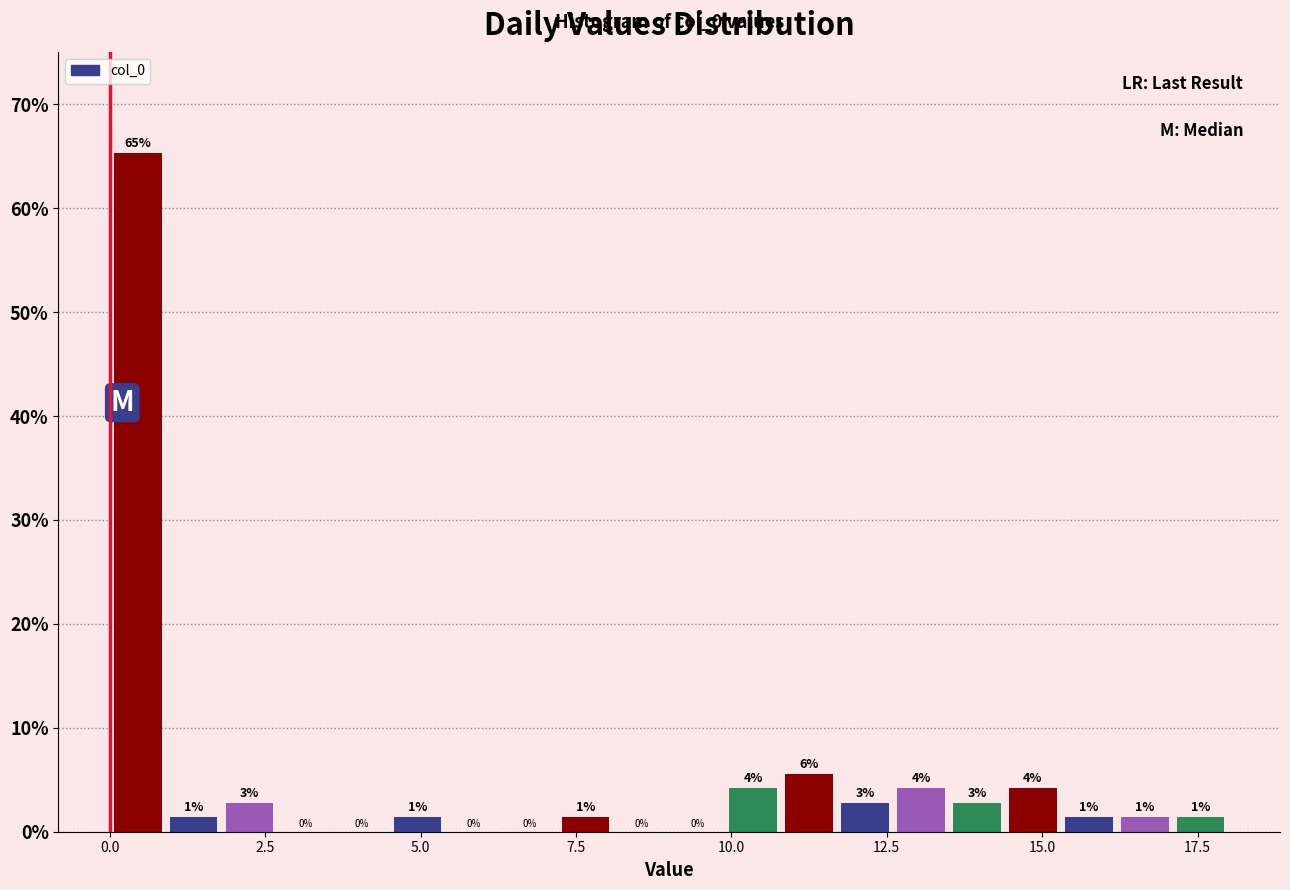

Around what value on the x-axis is the tallest bar? Give the approximate position of its centre, as read against the axis.

0.5